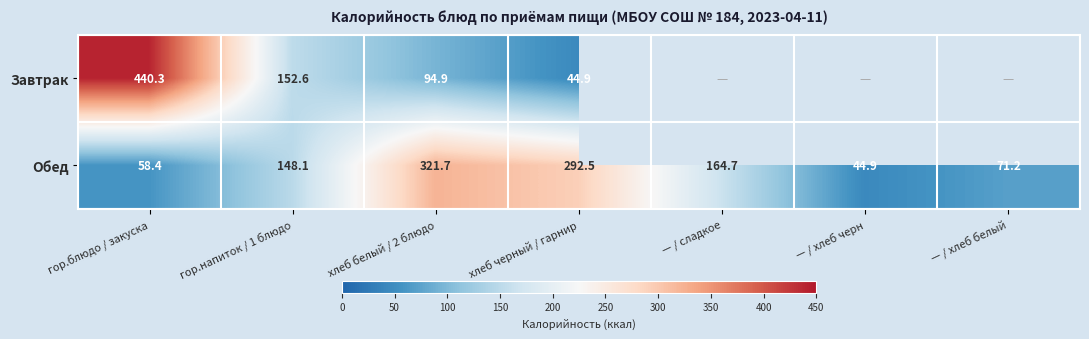

How many series are shown in this chart?

2